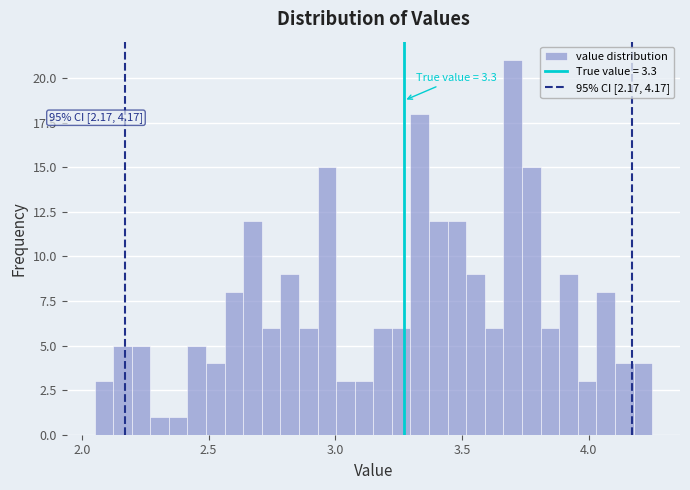

Read against the x-axis, roughly where is the centre of the tallest bar?

3.70